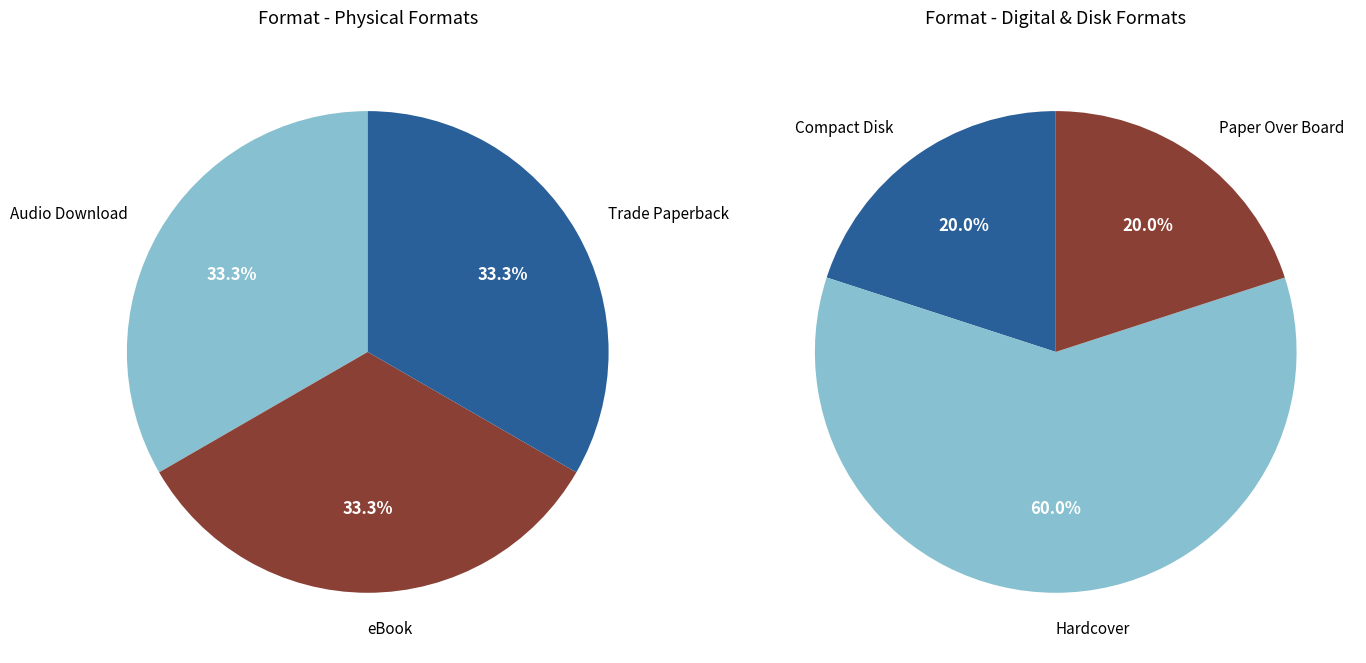

How many segments does this pie chart have?

6